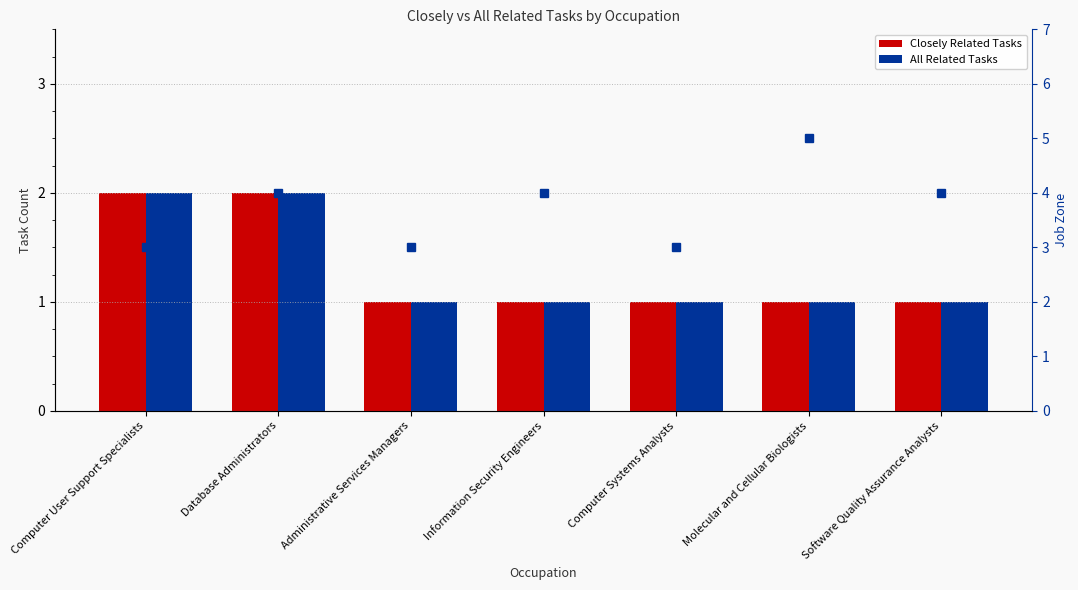

What is the difference between the Job Zone values at Administrative Services Managers and Software Quality Assurance Analysts?

1